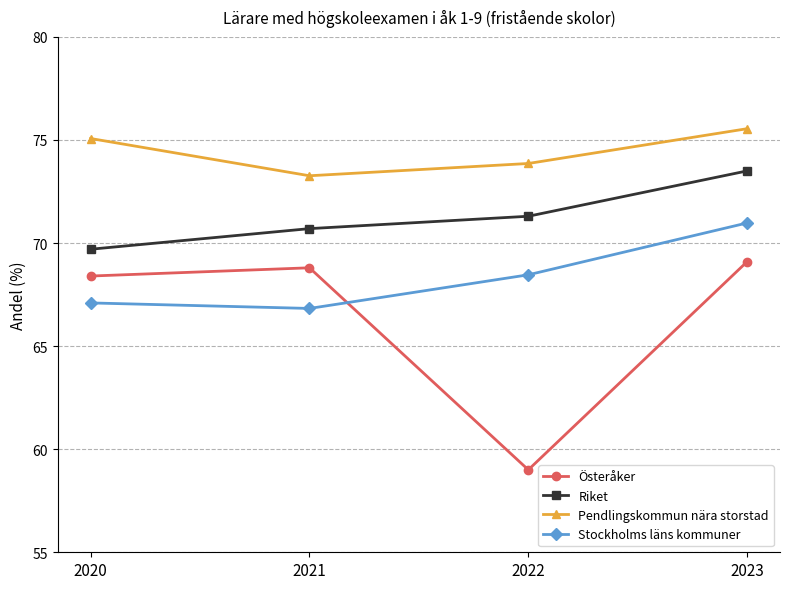

What are all the series names shown in the legend?

Österåker, Riket, Pendlingskommun nära storstad, Stockholms läns kommuner